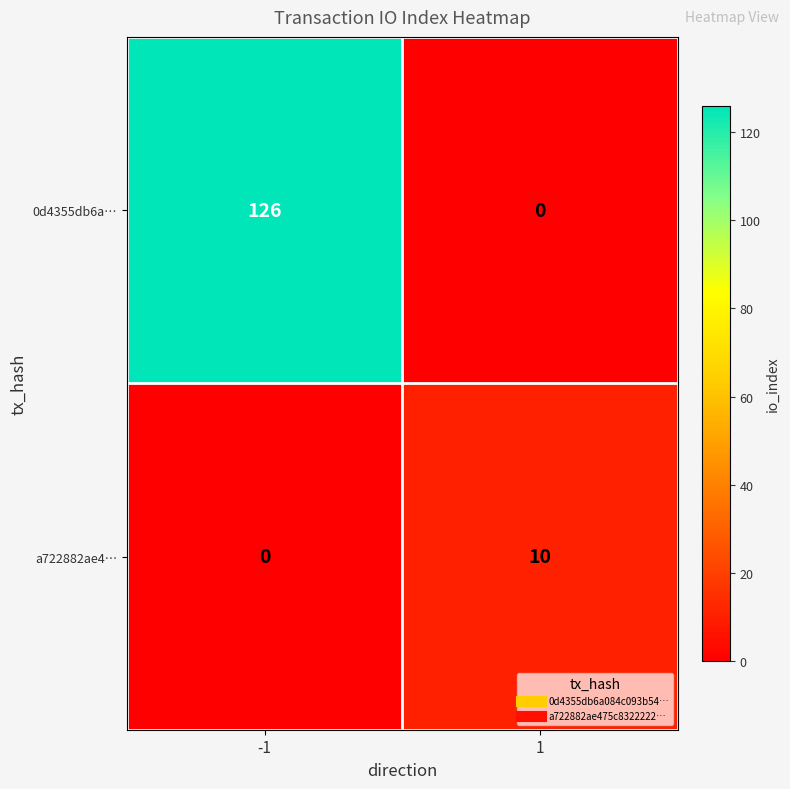

At 1, list the series in order from smallest to largest.

0d4355db6a…, a722882ae4…